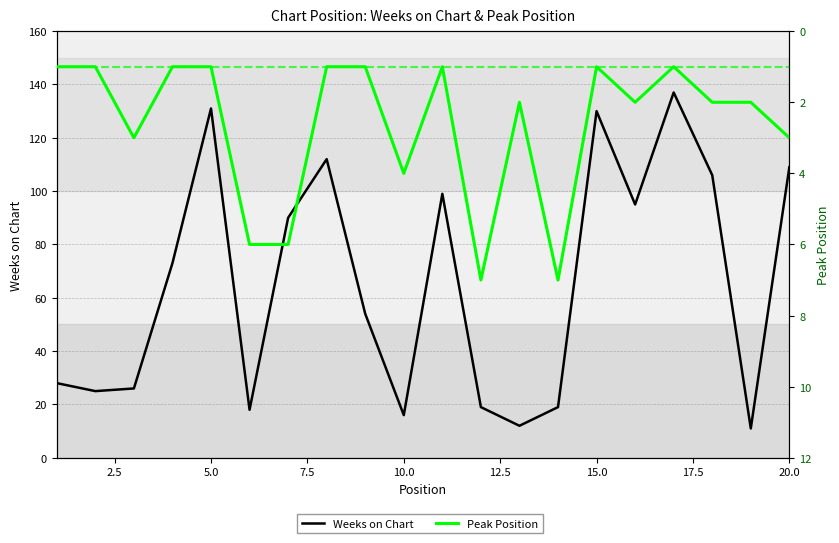

True or false: Peak Position and Weeks on Chart cross at least once.

False